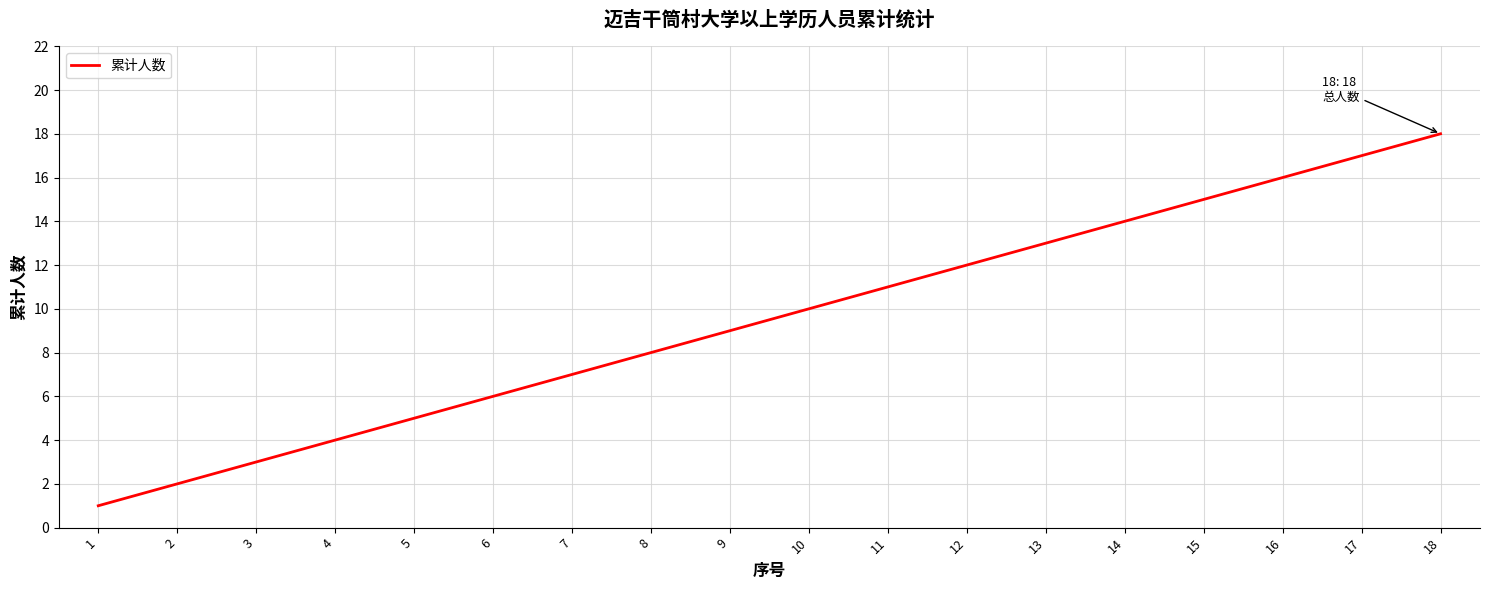

Is this an area chart (filled region under the line)?

No